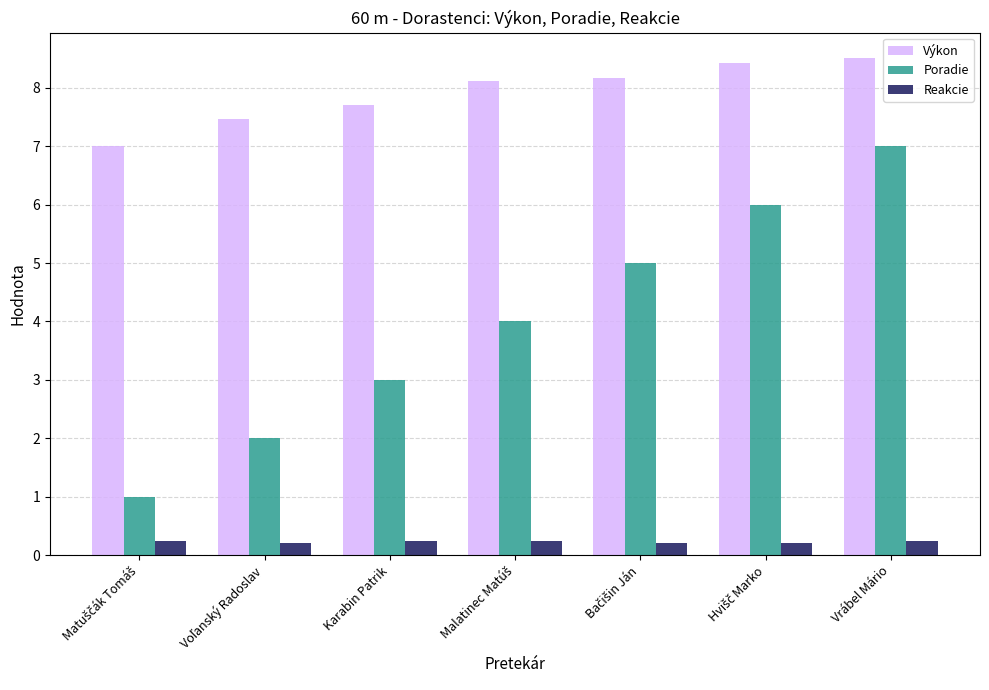

How many values in the Výkon series are below 8?

3